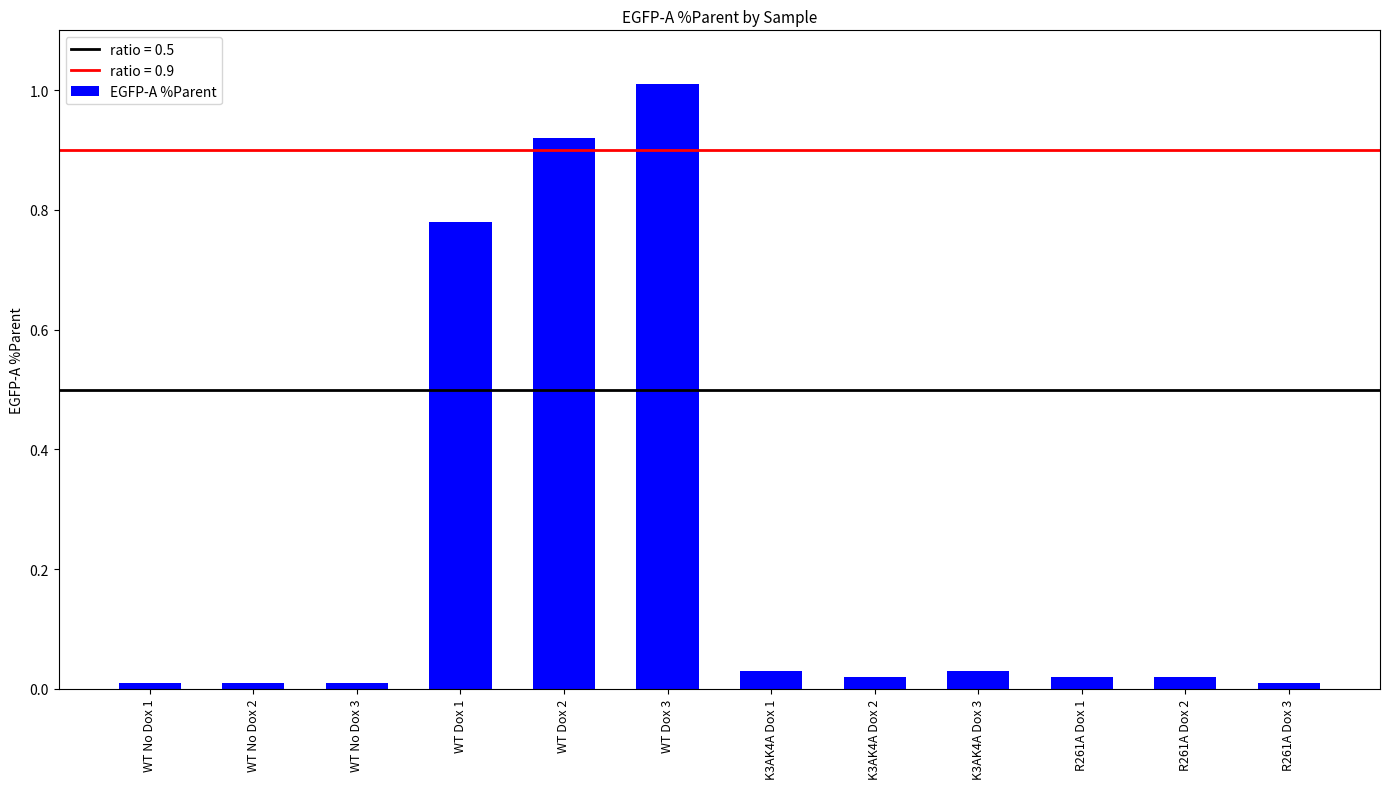

What is the greatest value displayed?

1.0